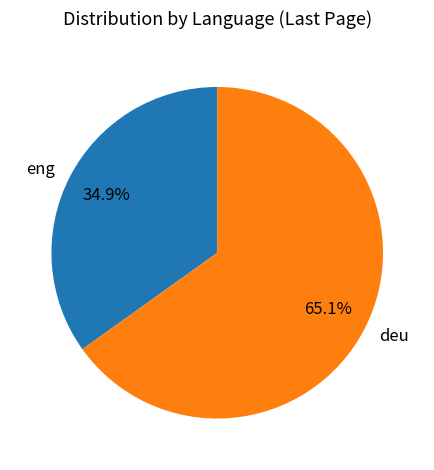

What percentage do deu and eng together represent?

100.0%